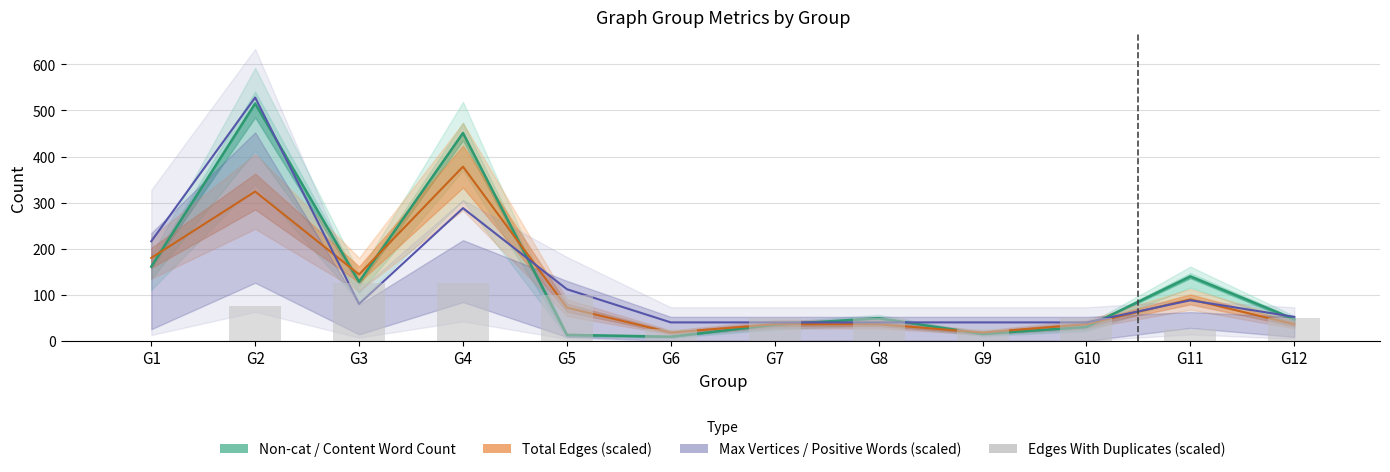

What is the average value?

58